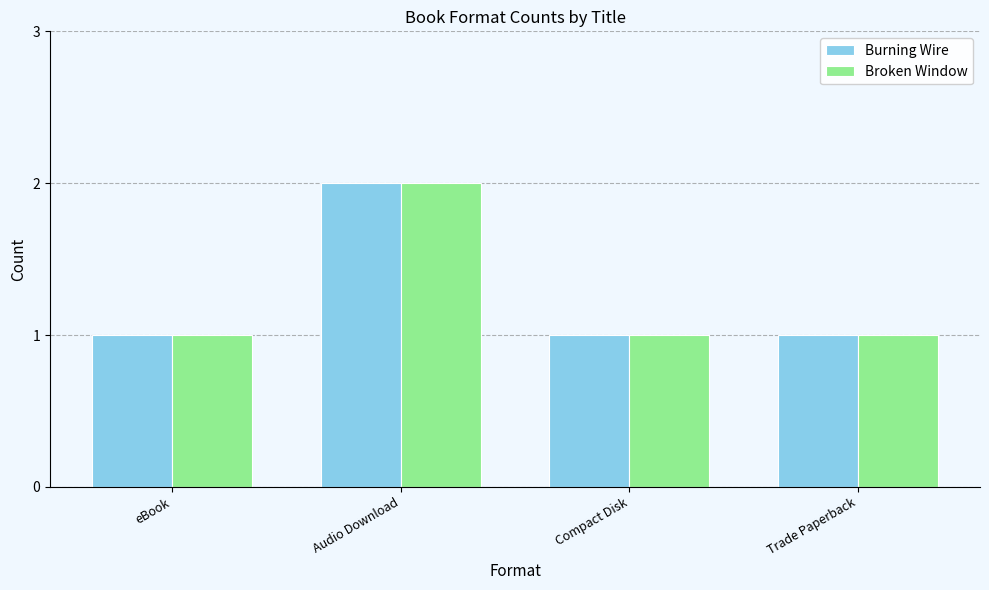

How many categories are shown in the chart?

4